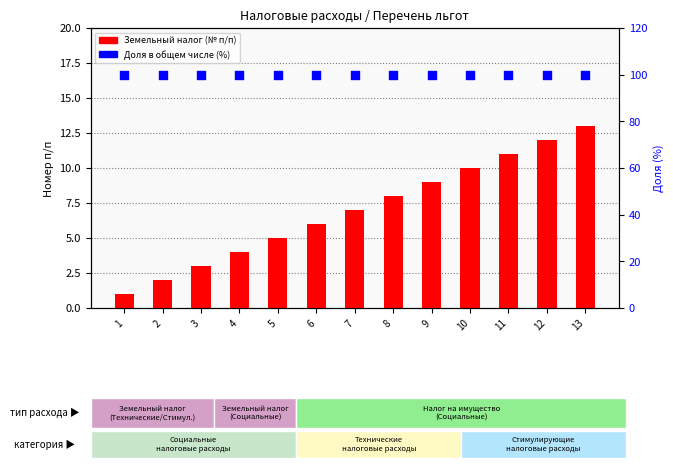

At which category is the sum across all series the highest?

13